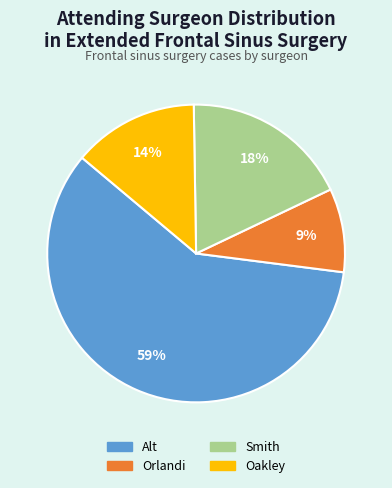

To the nearest percent, what is the difference between the largest and smallest slice percentages?

50%